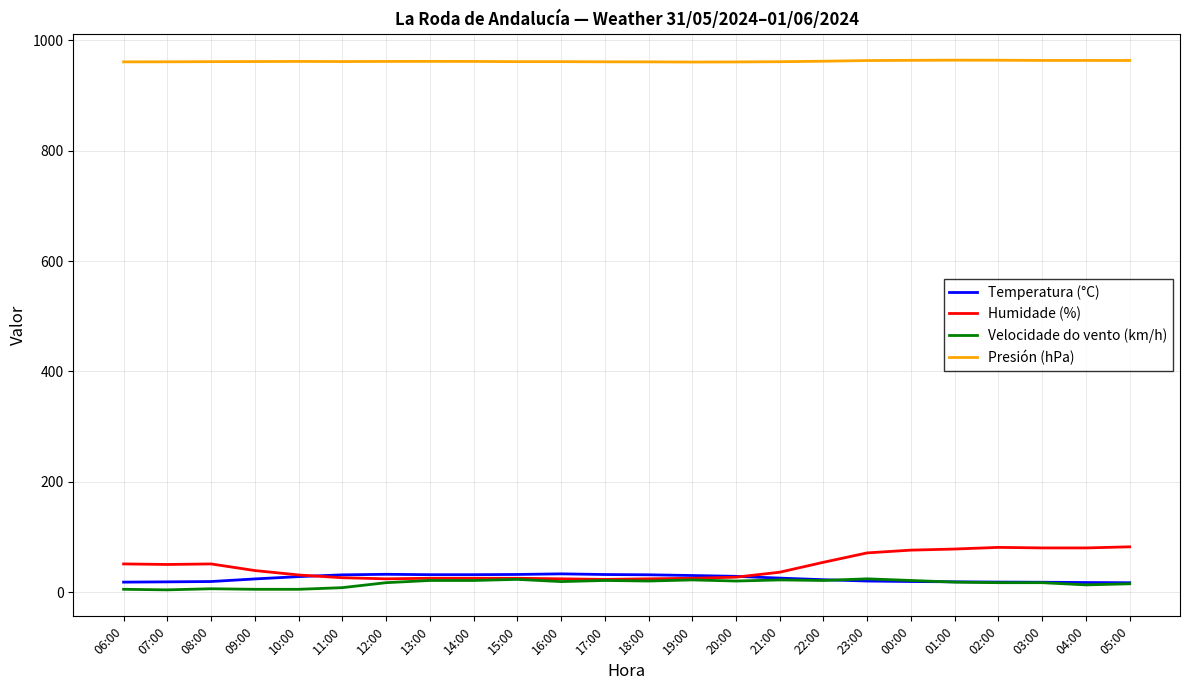

What is the difference between the maximum and minimum values in the Velocidade do vento (km/h) series?

20.0